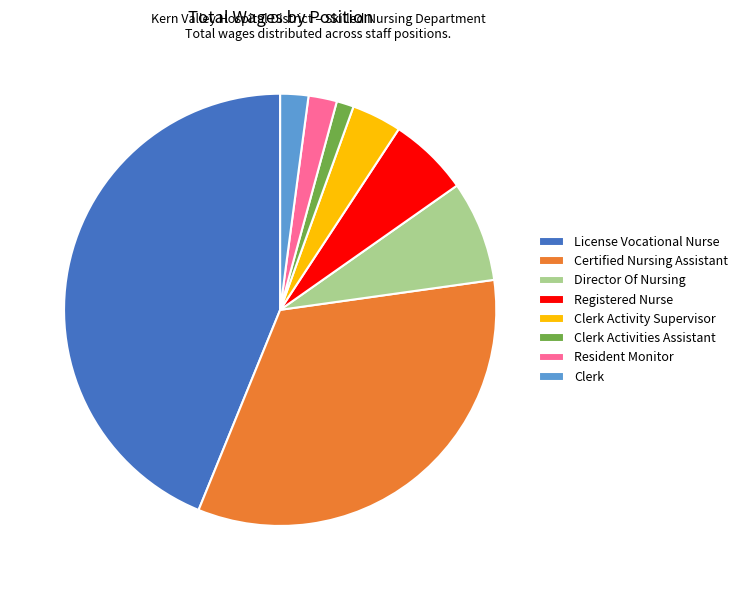

What is the smallest slice in the pie chart?

Clerk Activities Assistant